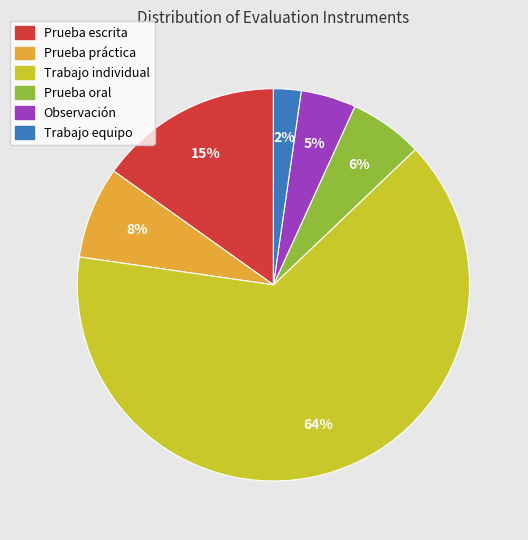

What is the majority slice?

Trabajo individual